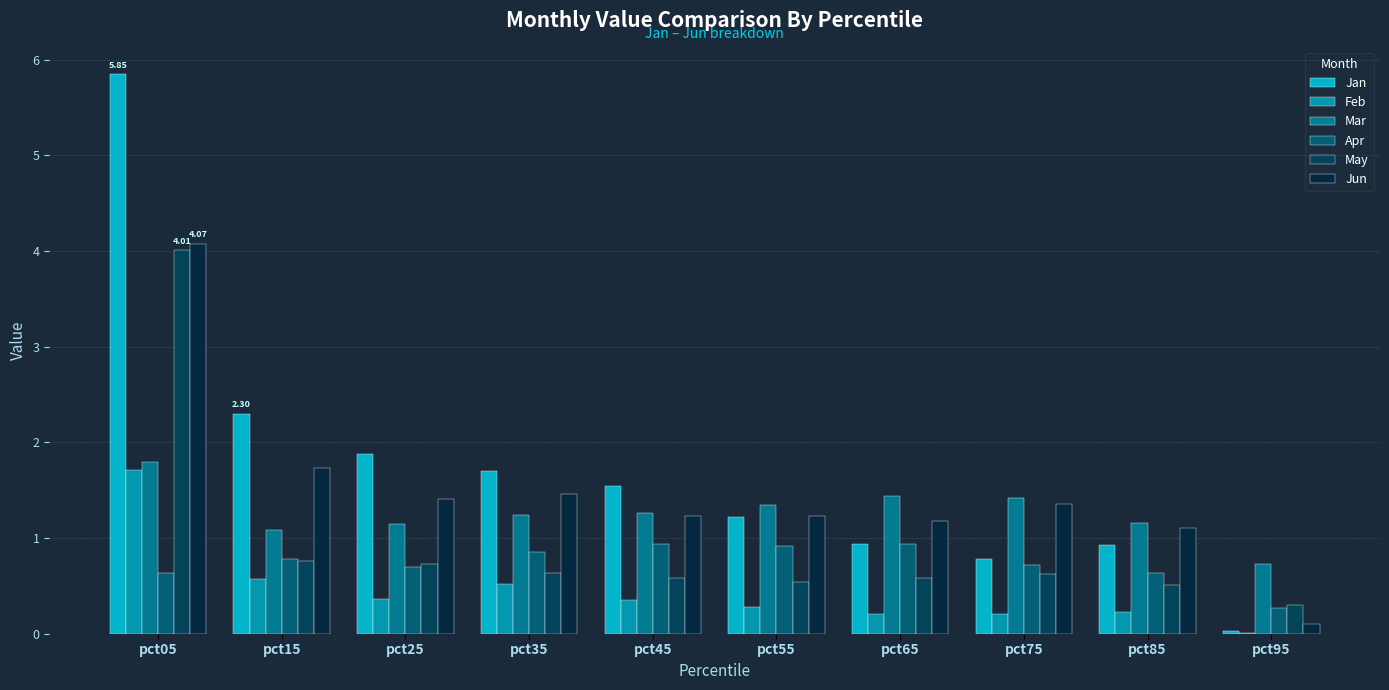

What is the sum of all Mar values?

12.6